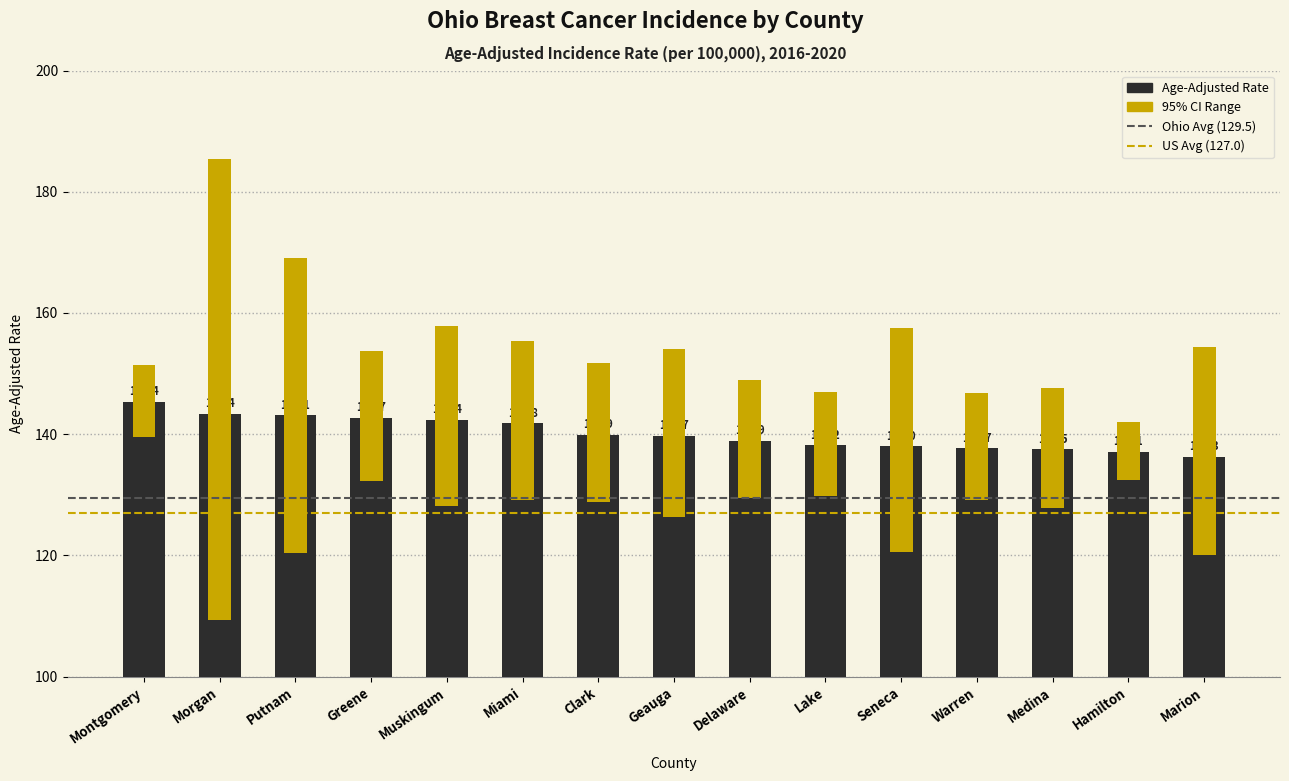

Reading left to right, list all the values displayed in this chart.

Age-Adjusted Rate: 145.4	143.4	143.1	142.7	142.4	141.8	139.9	139.7	138.9	138.2	138.0	137.7	137.5	137.1	136.3
Lower 95% CI: 139.6	109.3	120.4	132.3	128.2	129.1	128.9	126.4	129.5	129.8	120.5	129.1	127.9	132.4	120.0
Upper 95% CI: 151.5	185.4	169.0	153.7	157.9	155.4	151.7	154.0	148.9	147.0	157.5	146.8	147.6	142.0	154.4